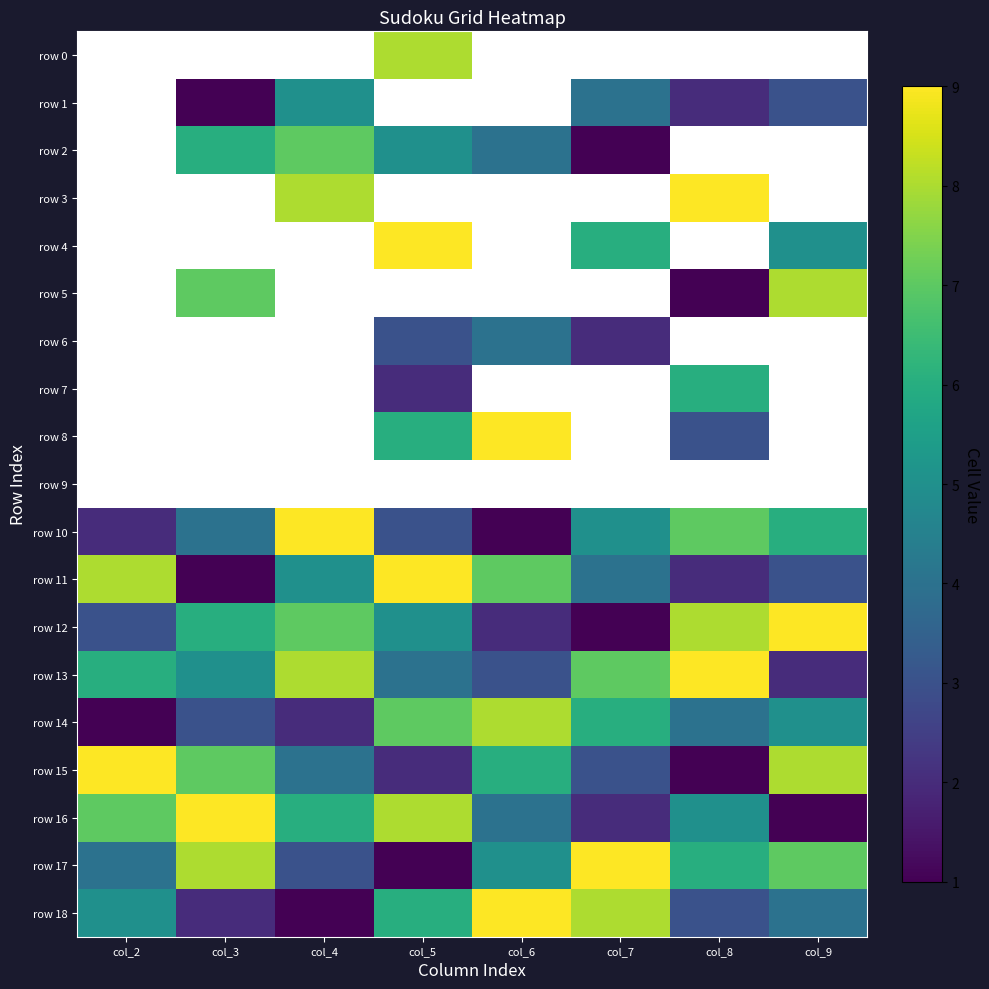

How many data points does each series have?

8